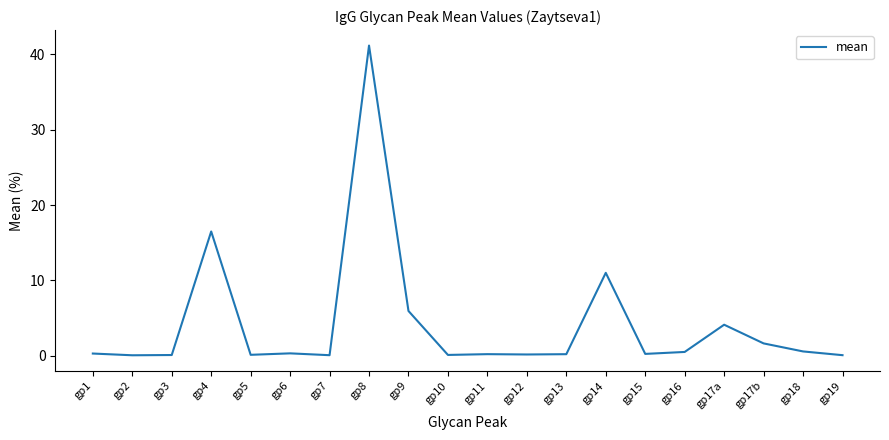

At which label is the value closest to 20?

gp4